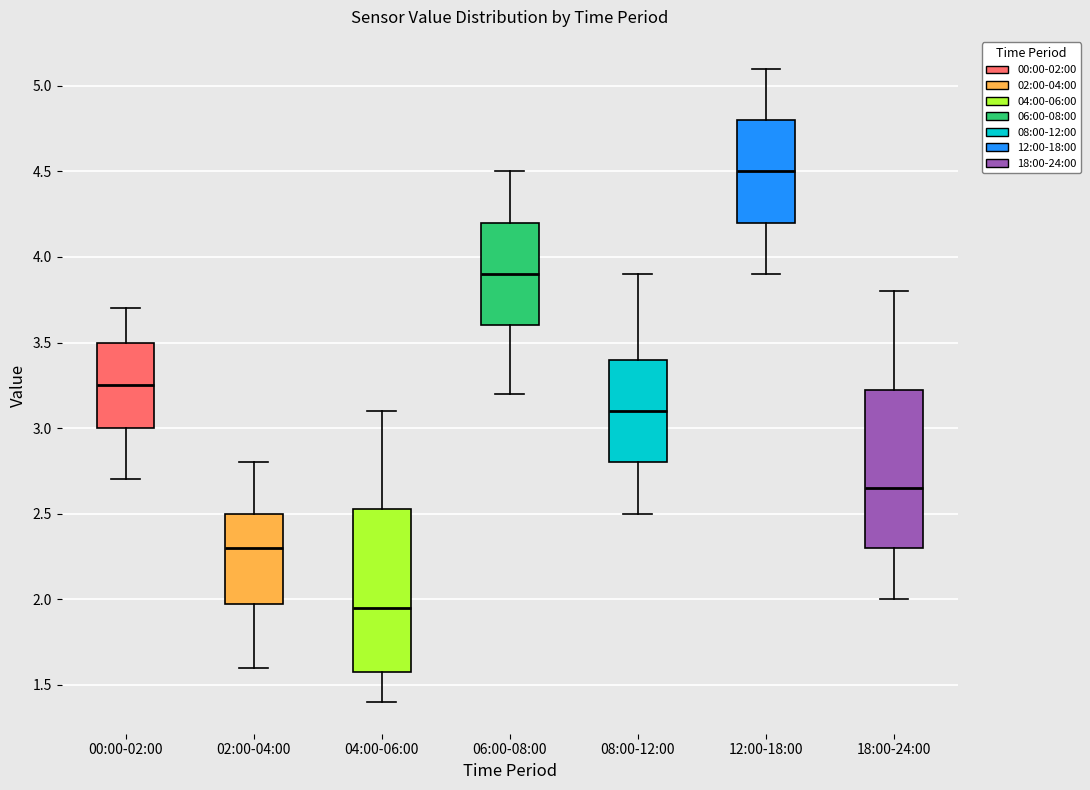

Reading left to right, read every box against the y-axis: the position of its median line, the range the box covers, and the ends of its whiskers. The values are not printed on the chart, so give them approximately, as read against the axis.

00:00-02:00: median 3.25, box 3.00 to 3.50, whiskers 2.70 to 3.70
02:00-04:00: median 2.30, box 2.00 to 2.50, whiskers 1.60 to 2.80
04:00-06:00: median 1.95, box 1.60 to 2.55, whiskers 1.40 to 3.10
06:00-08:00: median 3.90, box 3.60 to 4.20, whiskers 3.20 to 4.50
08:00-12:00: median 3.10, box 2.80 to 3.40, whiskers 2.50 to 3.90
12:00-18:00: median 4.50, box 4.20 to 4.80, whiskers 3.90 to 5.10
18:00-24:00: median 2.65, box 2.30 to 3.25, whiskers 2.00 to 3.80